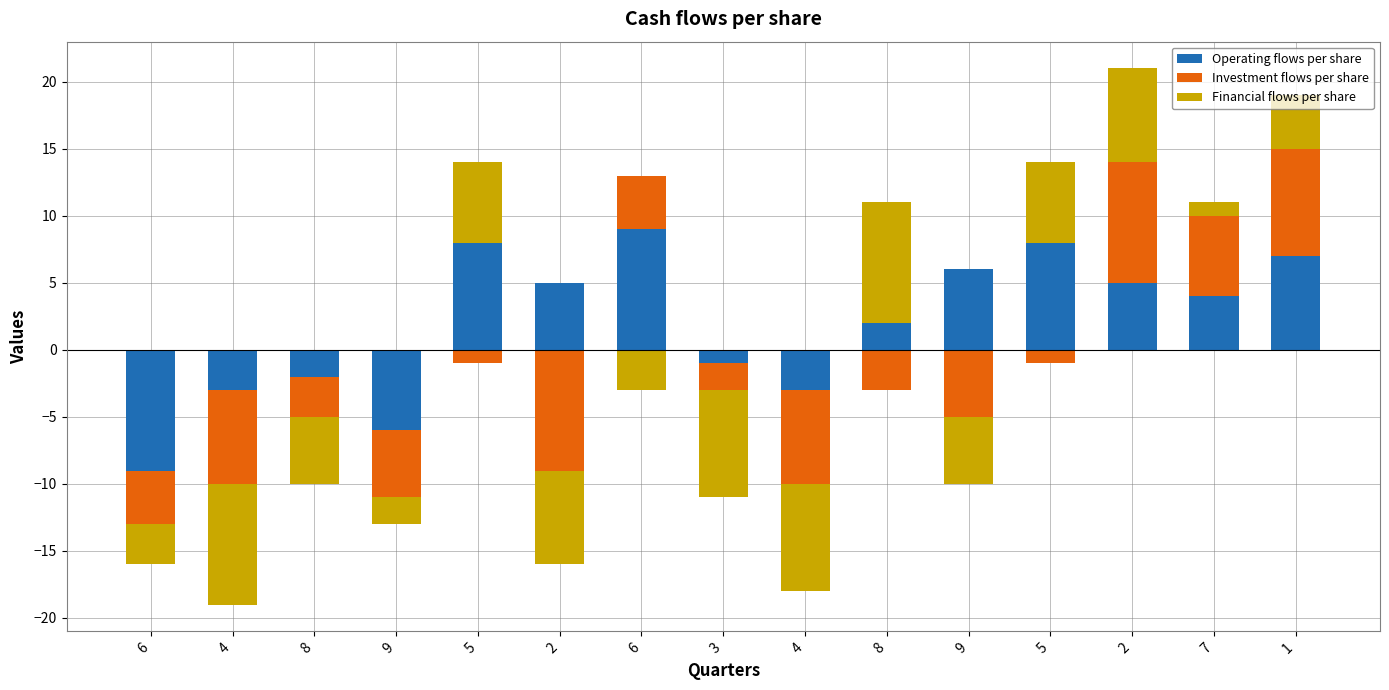

What is the label of the 3rd bar from the left?

8